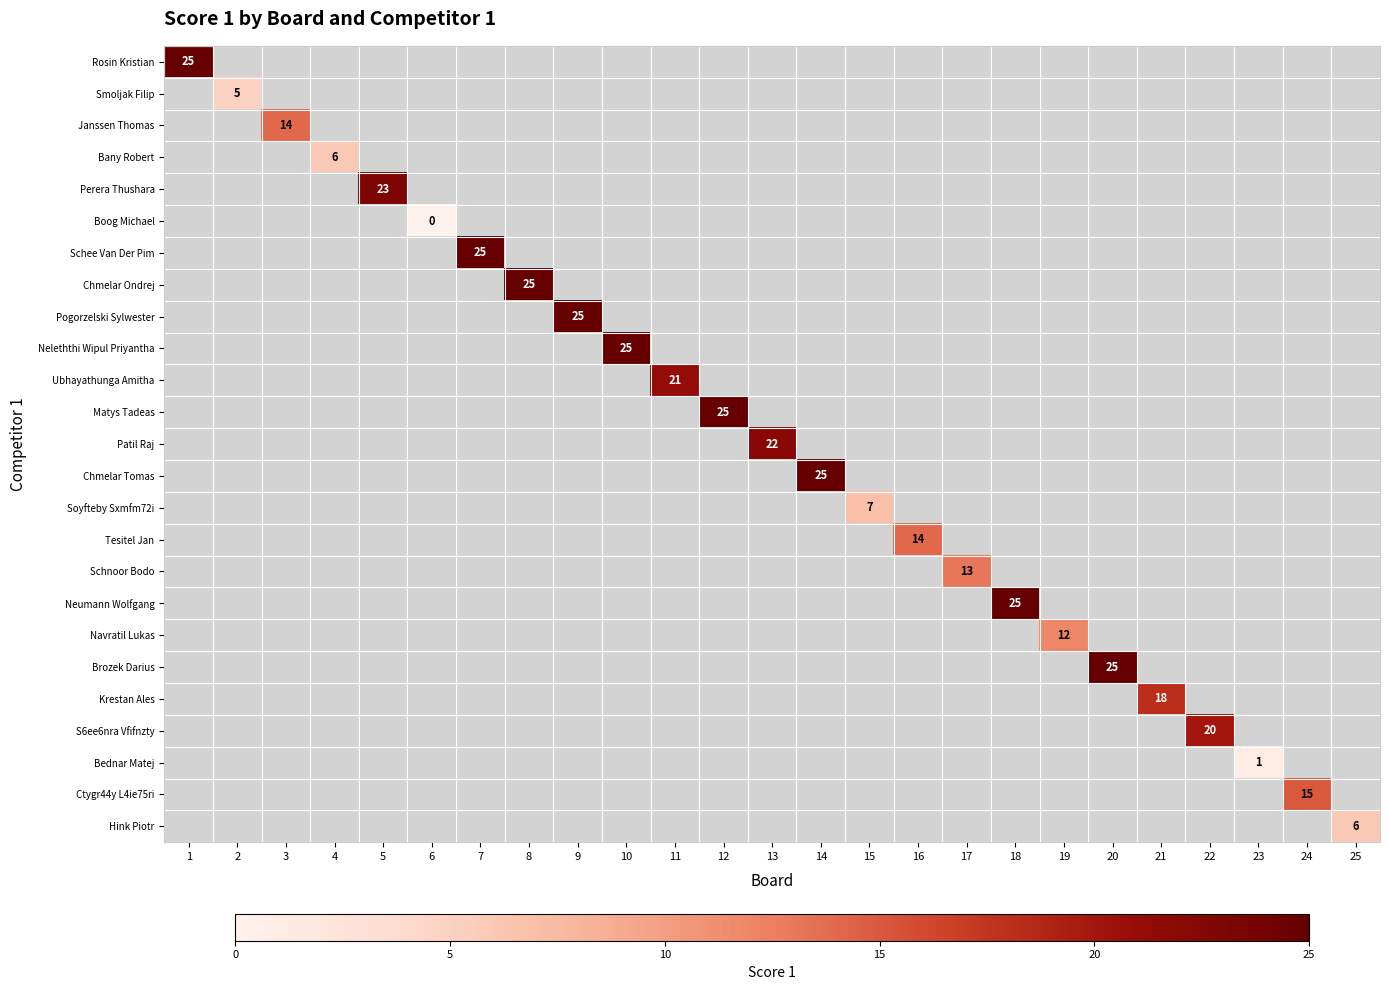

How many positive values does the Navratil Lukas series have?

1